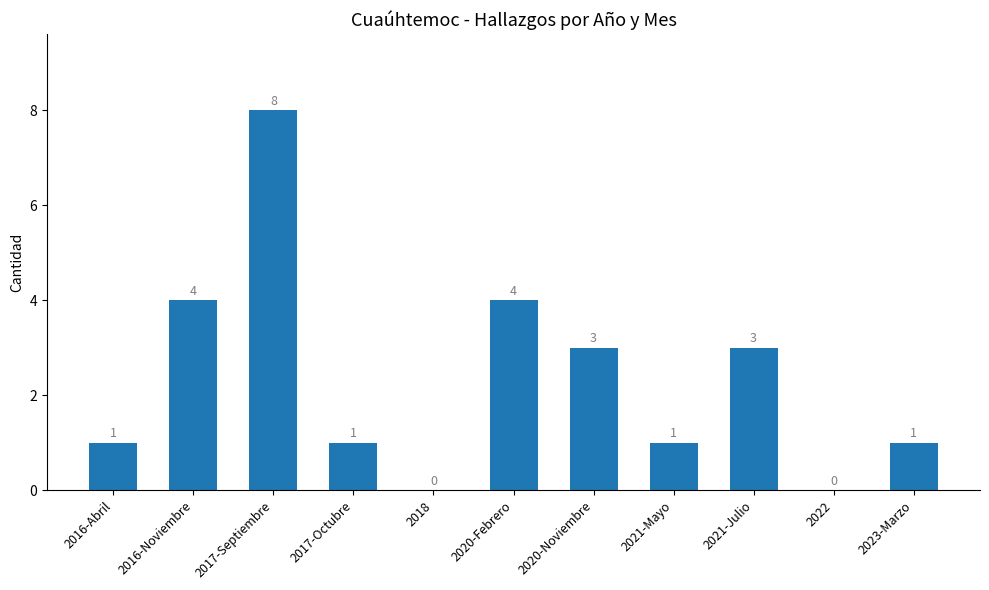

Is it true that the value at 2020-Noviembre is 1?

False